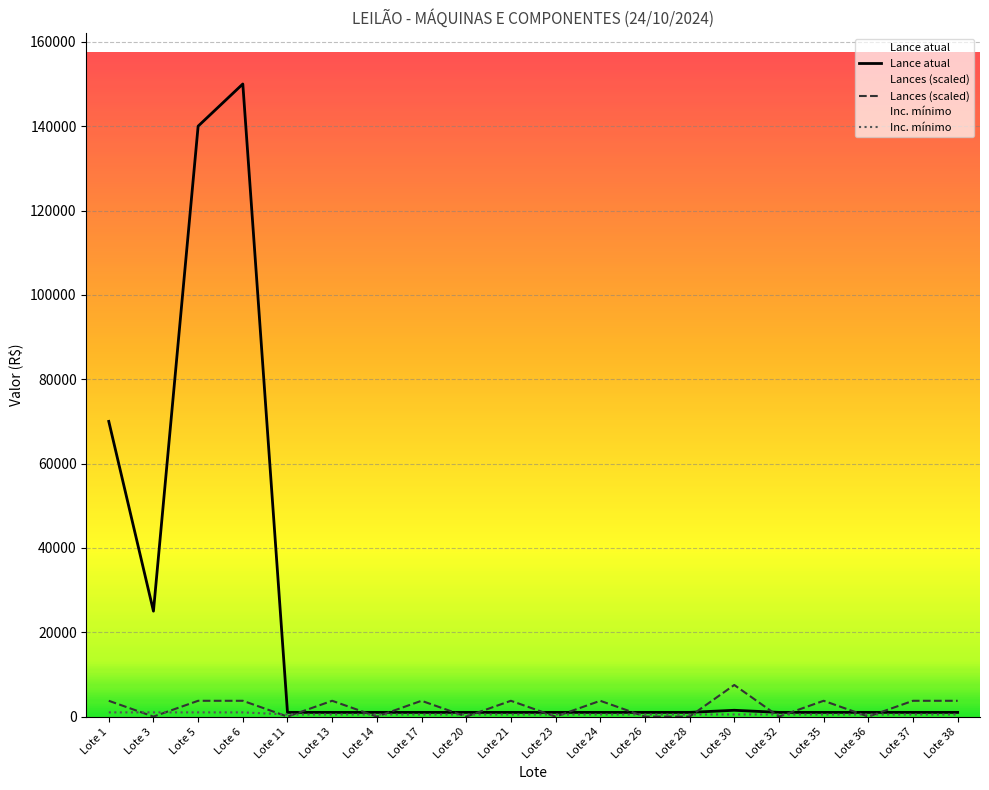

Which label corresponds to the smallest value in the chart?

Lote 3